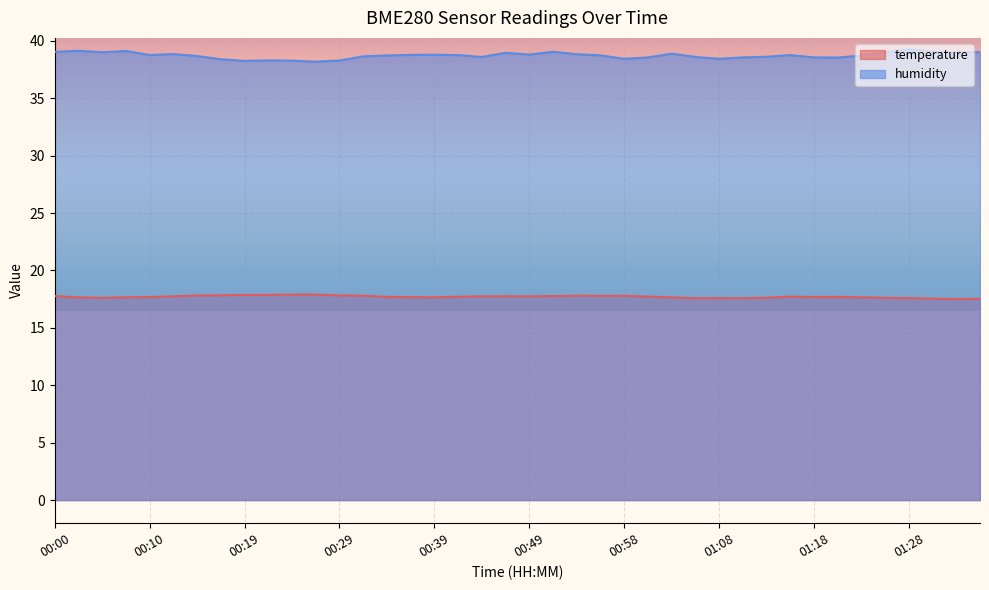

True or false: temperature has more than 2 points higher than both neighbors.

True